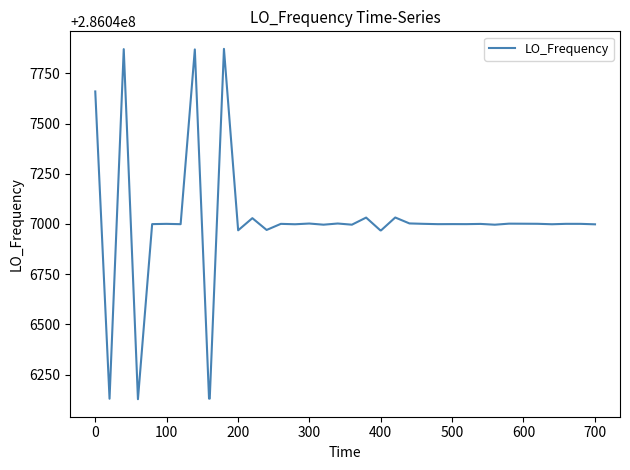

What is the smallest value displayed?

286046126.9